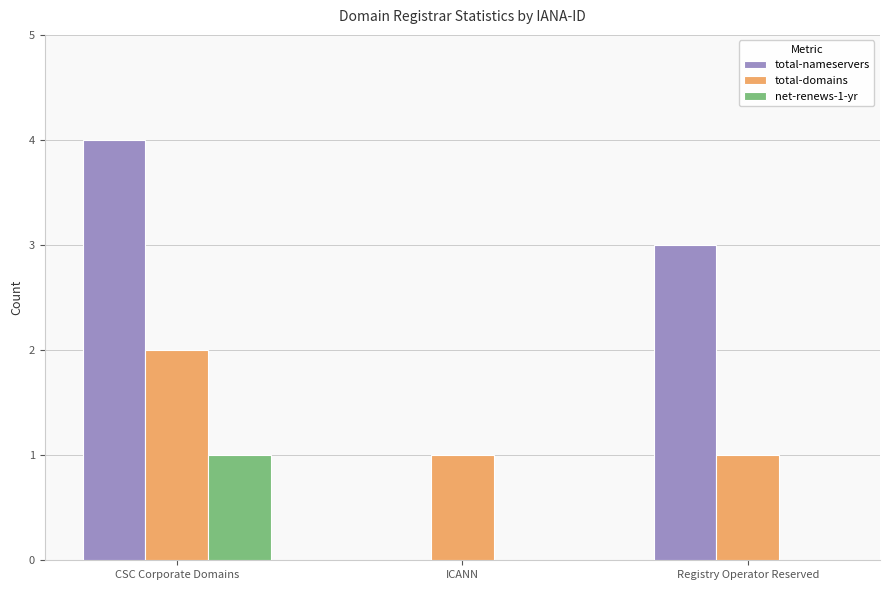

True or false: total-nameservers has a value of 0 at ICANN.

True